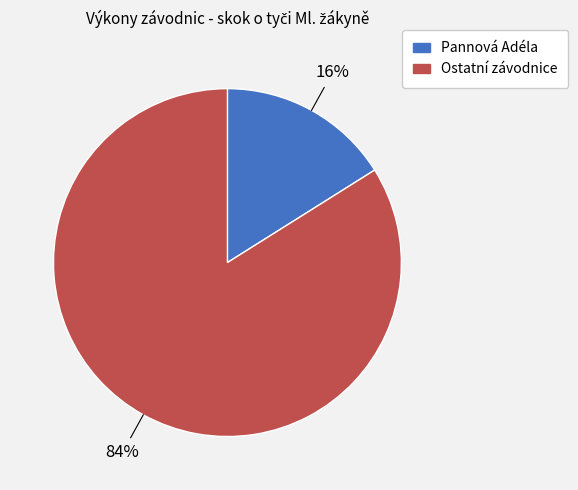

Is there any slice that represents more than half of the pie?

Yes